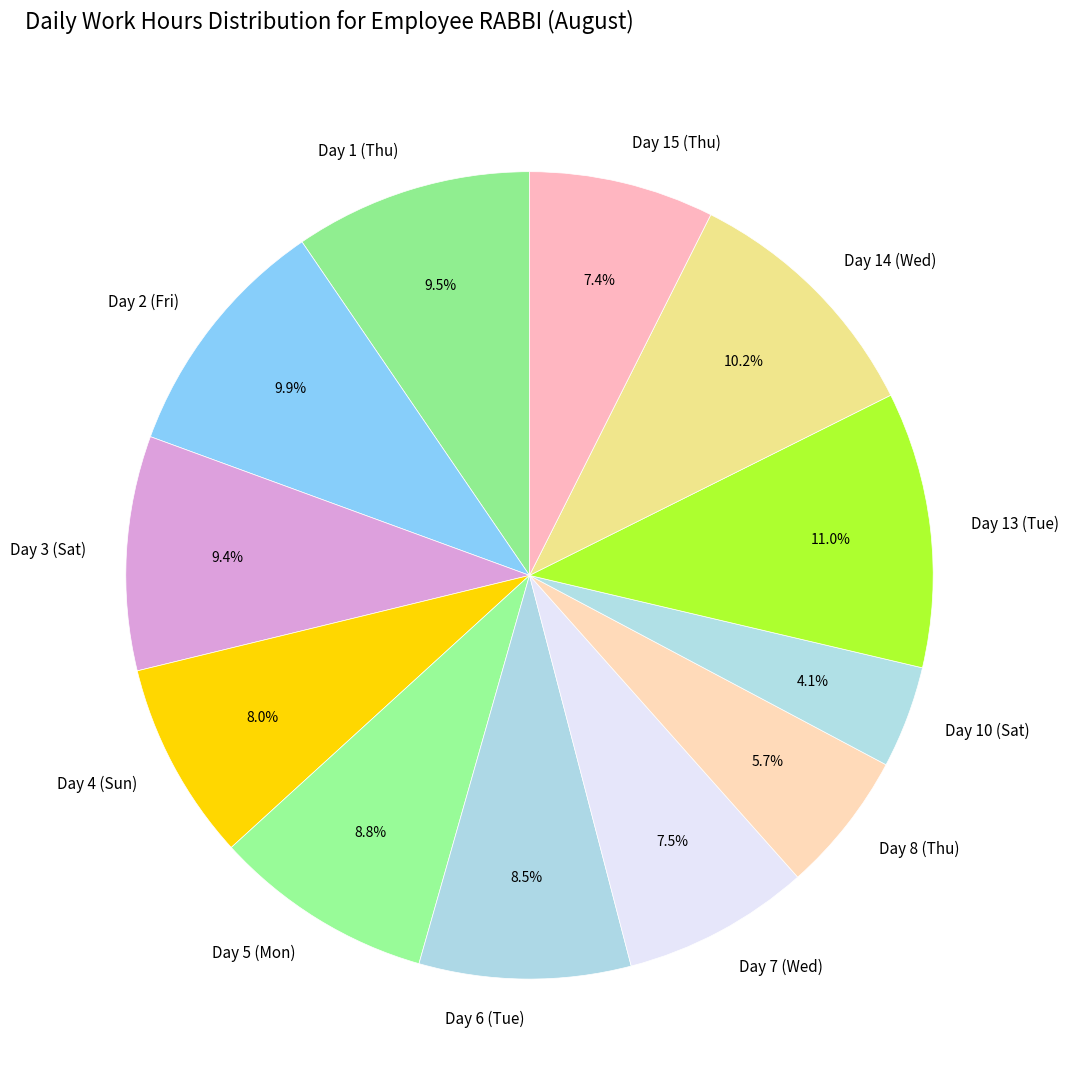

To the nearest percent, what is the combined percentage of Day 4 (Sun) and Day 13 (Tue)?

19%